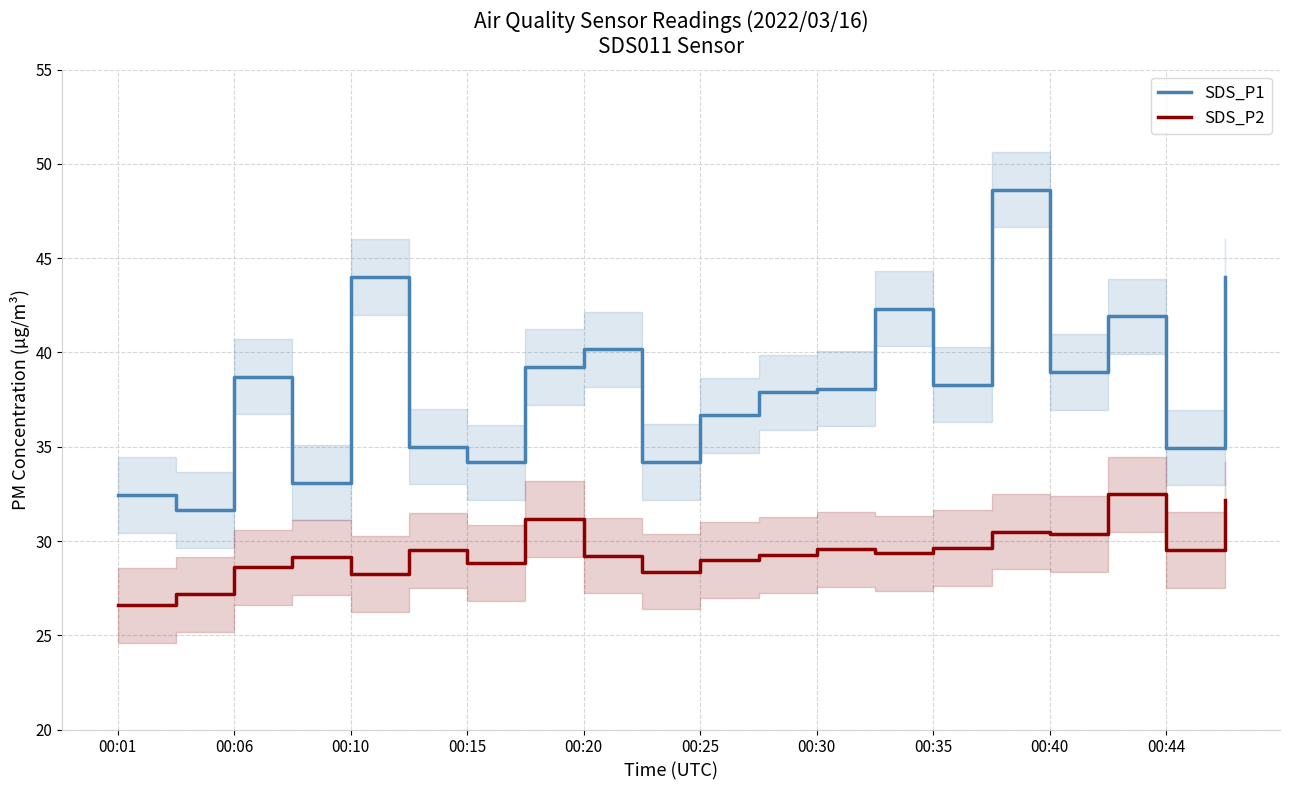

What is the smallest value displayed?

26.6